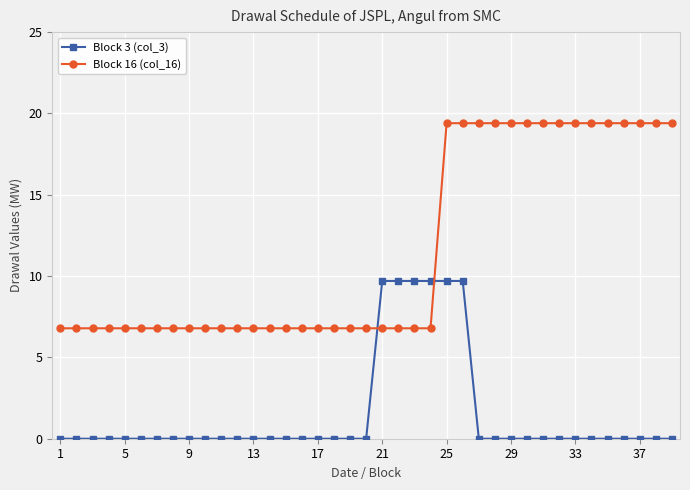

How many intersections are there between Block 3 (col_3) and Block 16 (col_16)?

2